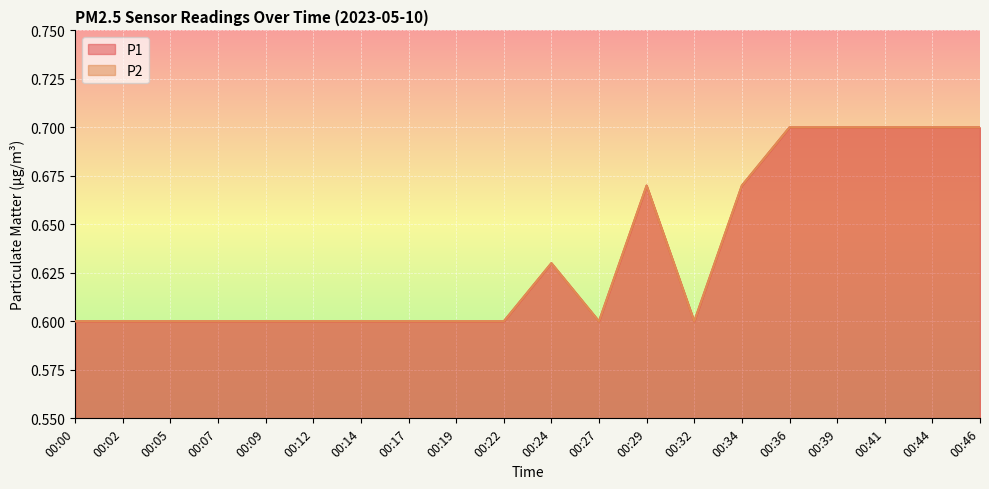

What are all the series names shown in the legend?

P1, P2